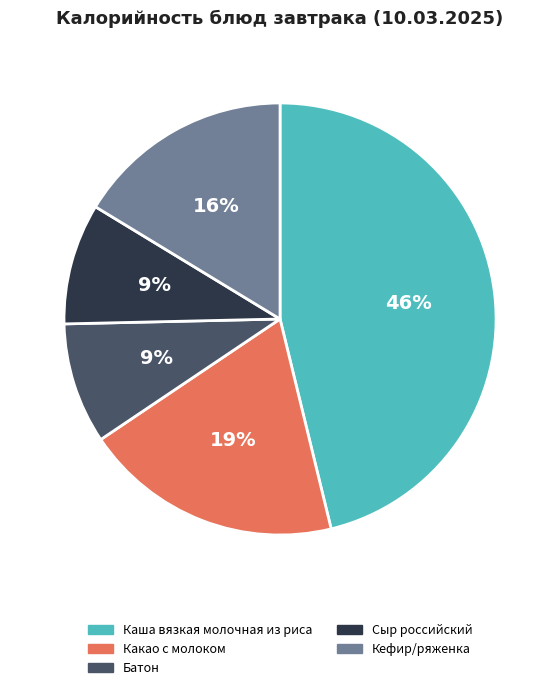

How many slices are in this pie chart?

5